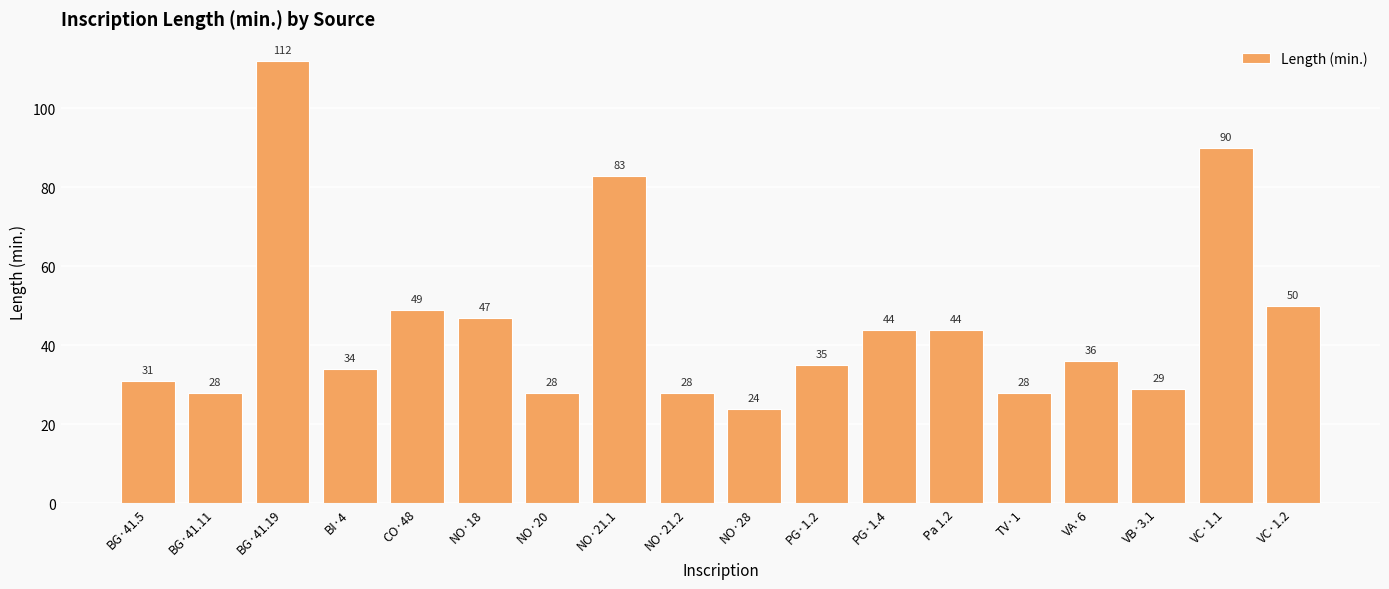

What is the average value?

46